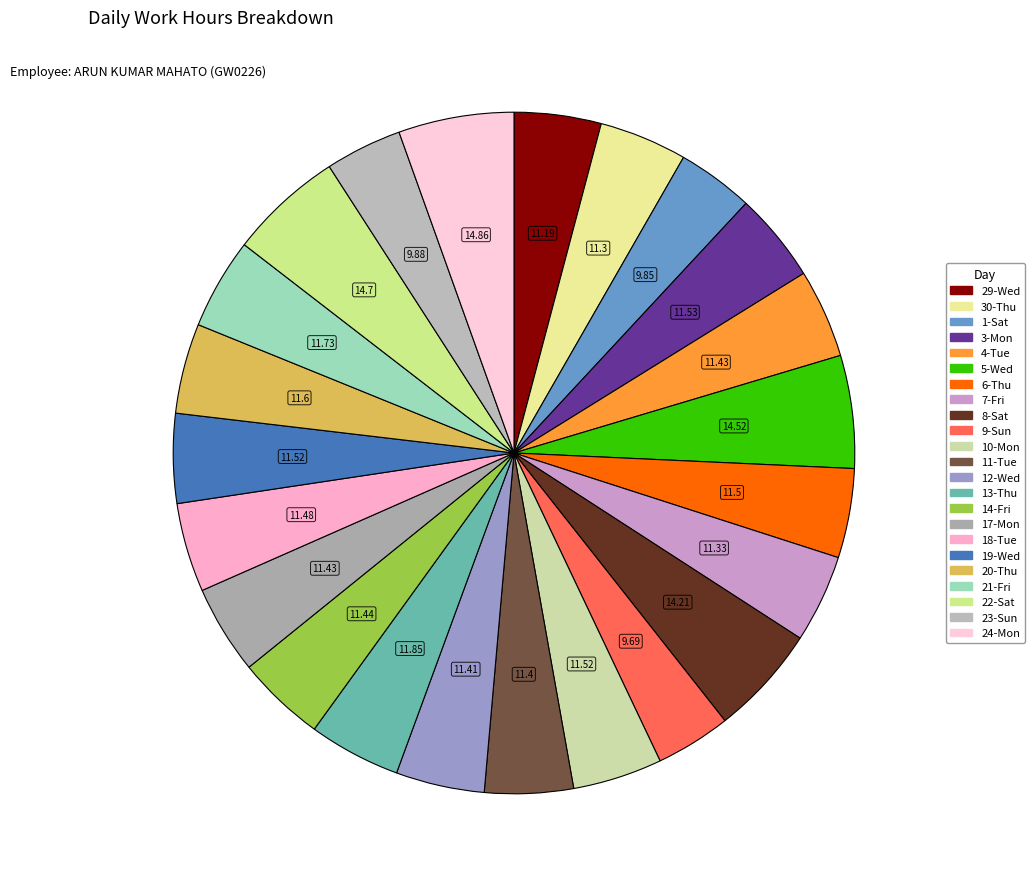

Do 23-Sun and 13-Thu together represent more than half of the pie?

No